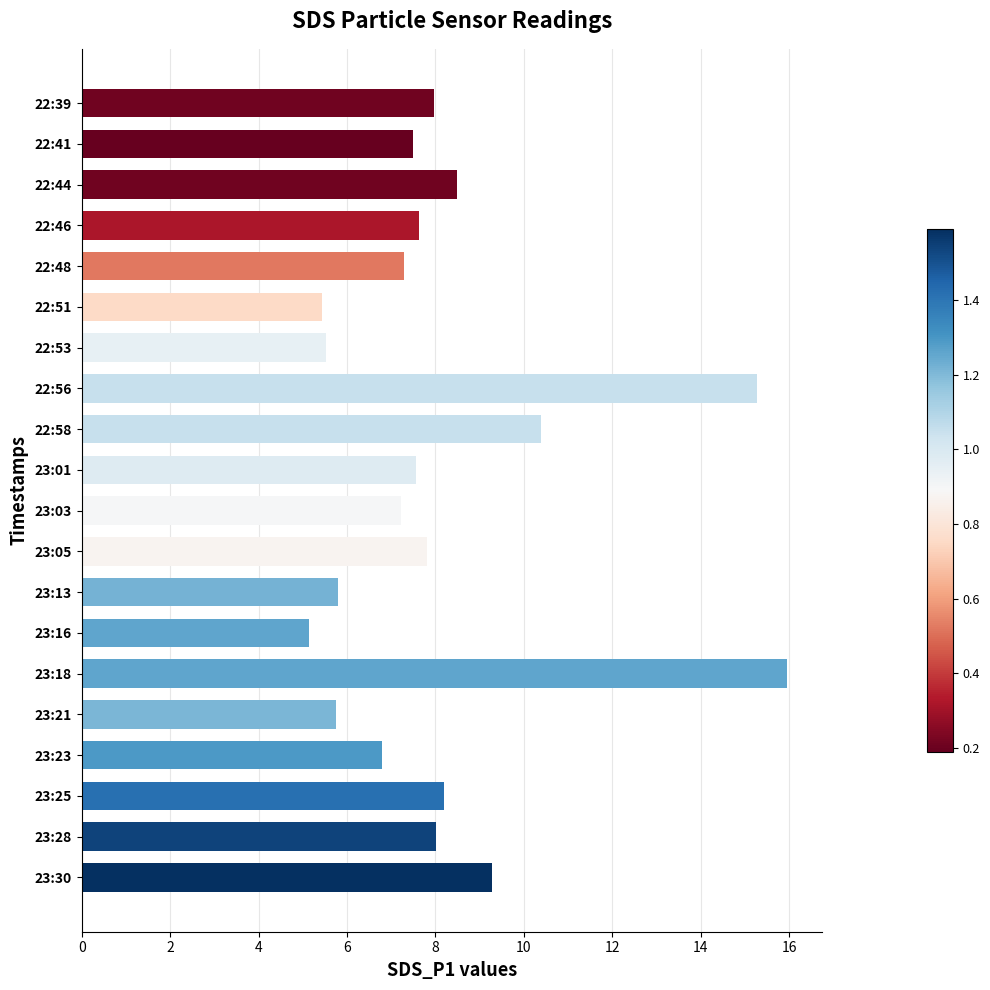

What position from the top is 22:44?

3